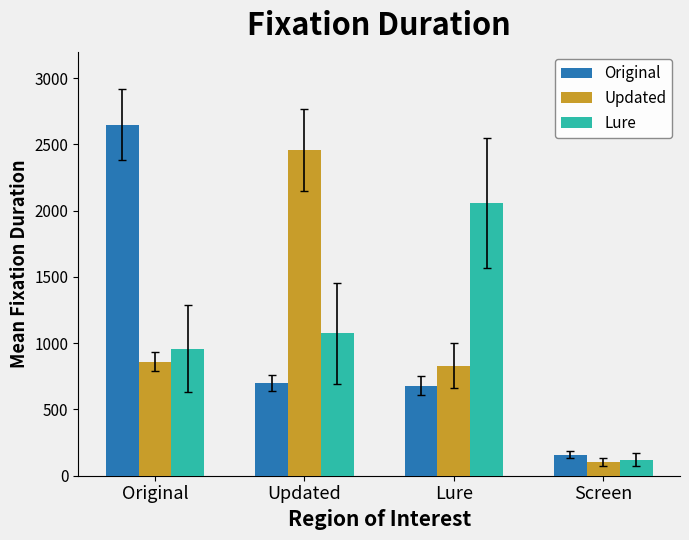

What position from the right is Original?

4